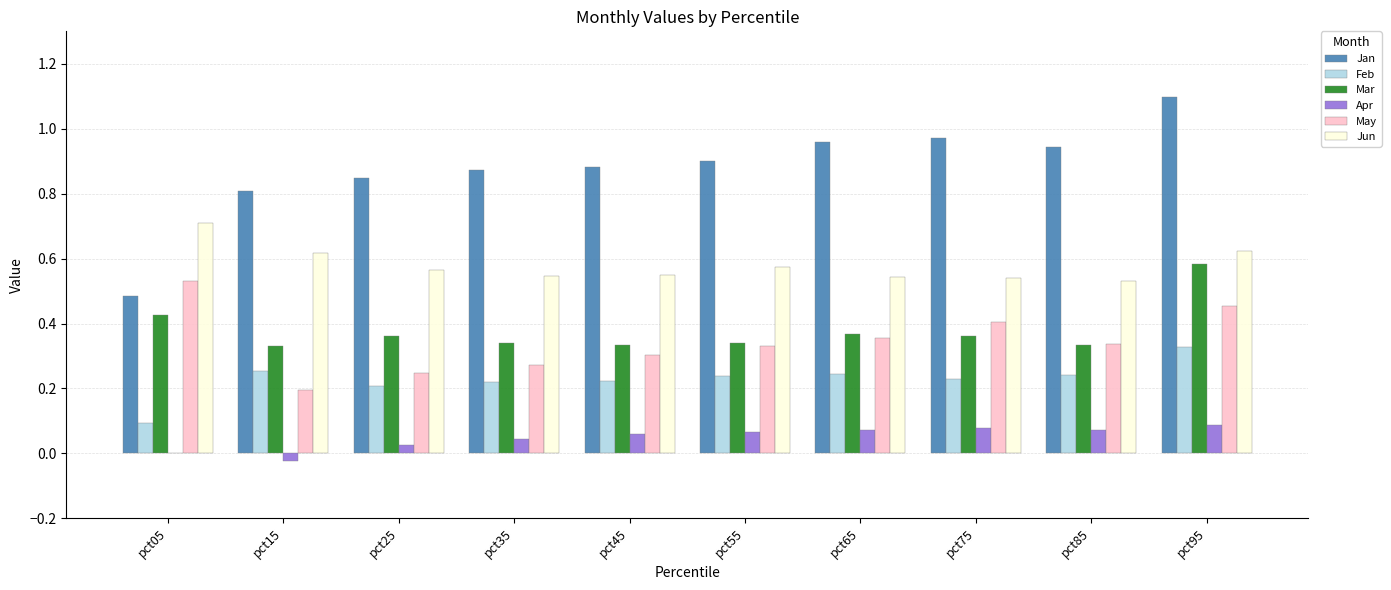

What is the sum of all Feb values?

2.3